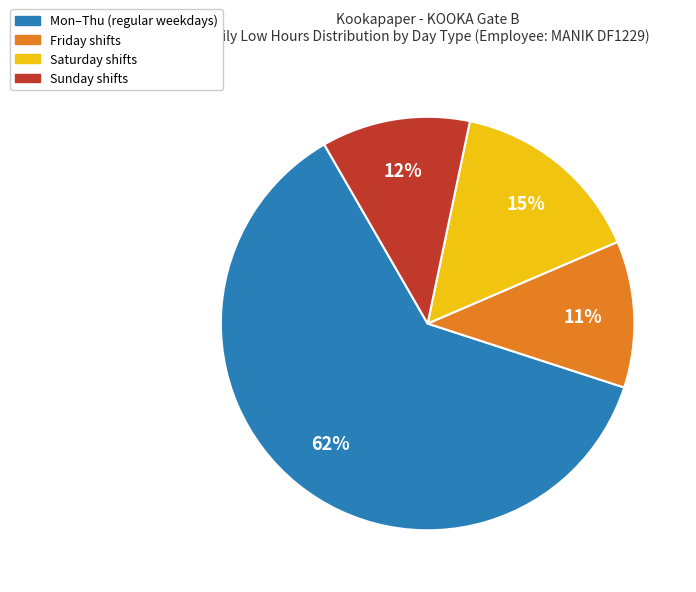

To the nearest percent, what is the average slice percentage?

25%